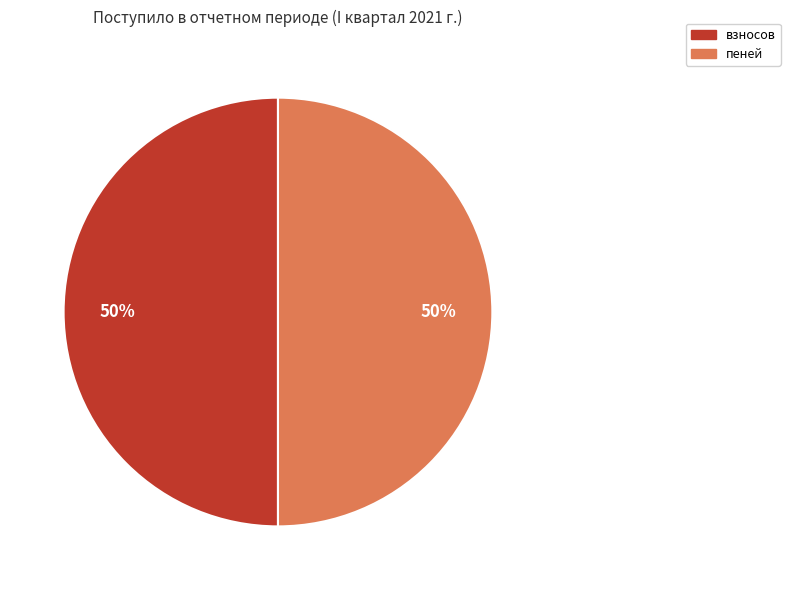

Count the number of slices in the pie.

2